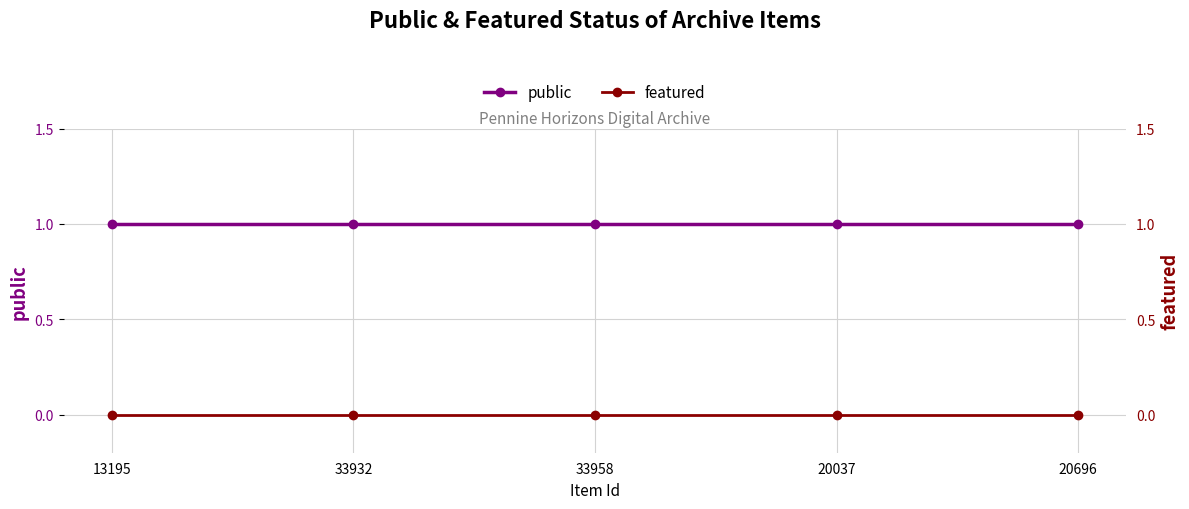

What position from the left is 33958?

3